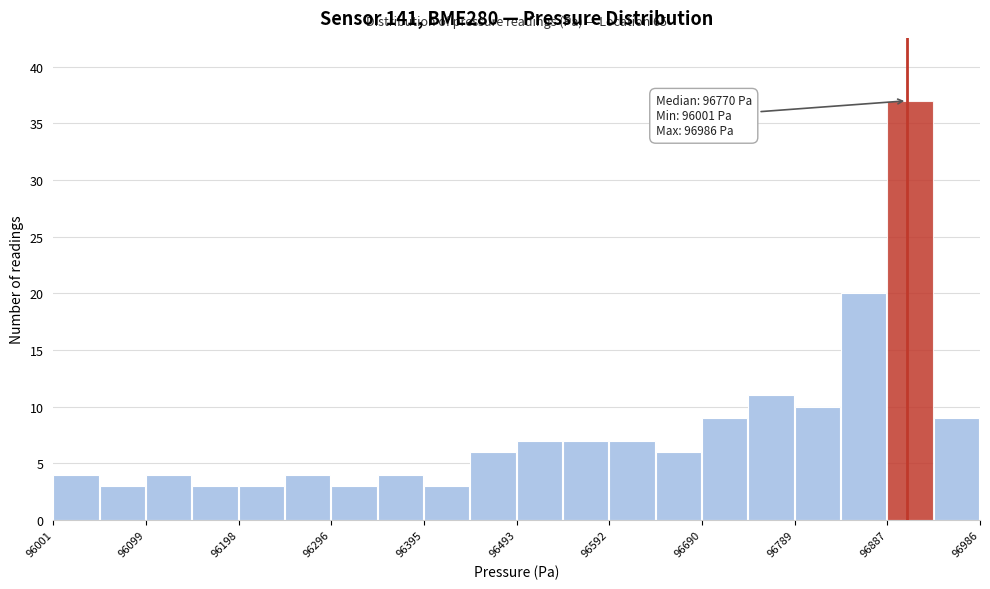

Over which range of the x-axis is the bar tallest?

96890 to 96940